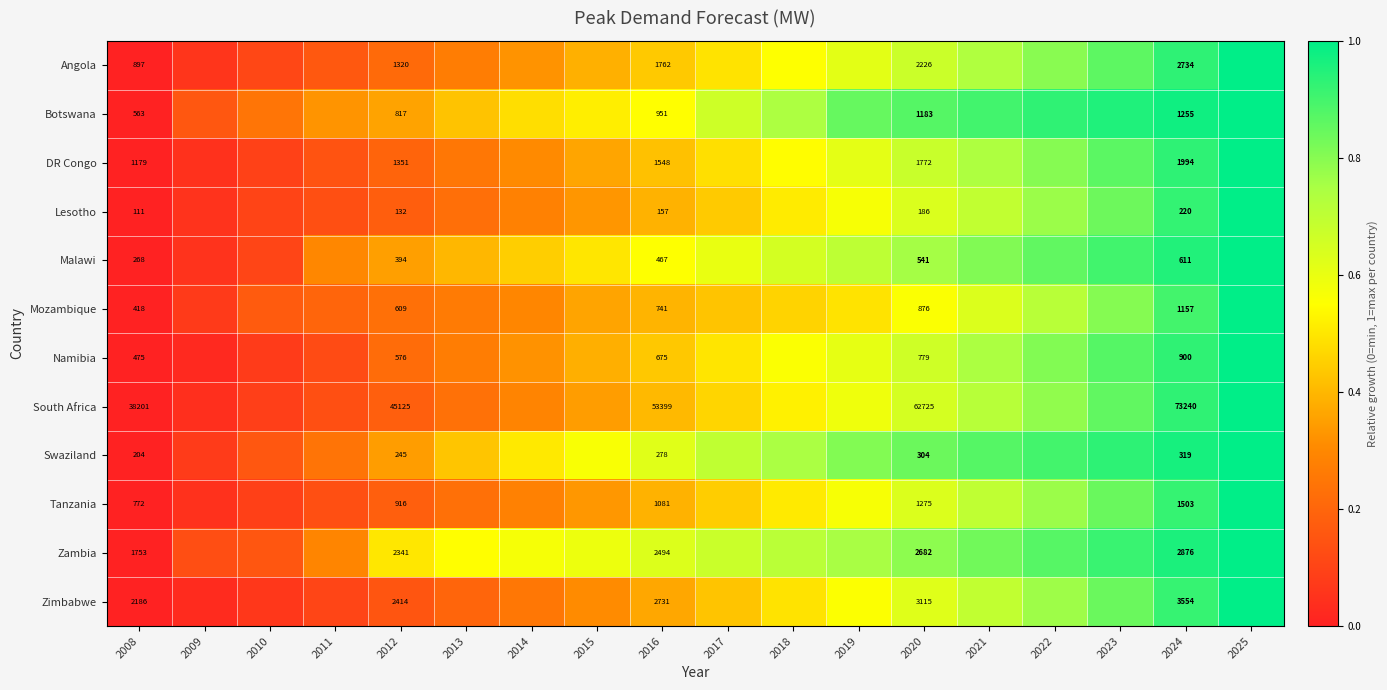

At which category is the sum across all series the highest?

2025